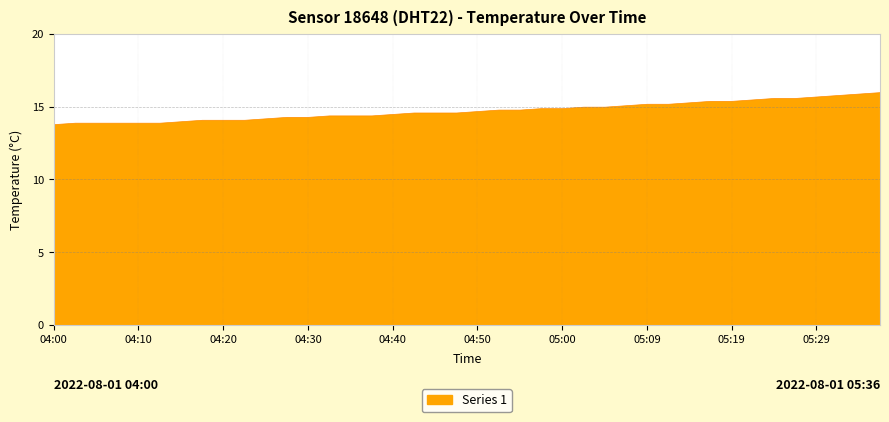

Reading left to right, what are all the values shown in this chart?

13.8	13.9	13.9	13.9	13.9	13.9	14.0	14.1	14.1	14.1	14.2	14.3	14.3	14.4	14.4	14.4	14.5	14.6	14.6	14.6	14.7	14.8	14.8	14.9	14.9	15.0	15.0	15.1	15.2	15.2	15.3	15.4	15.4	15.5	15.6	15.6	15.7	15.8	15.9	16.0